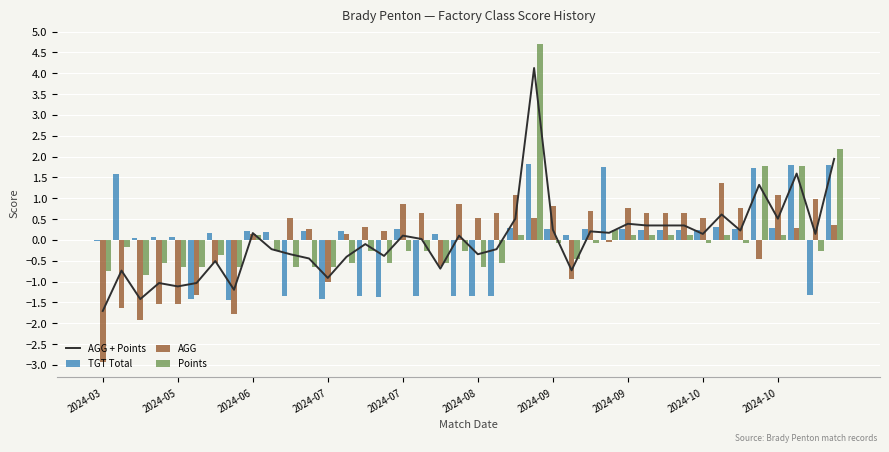

How many data points in Points are less than 0?

27